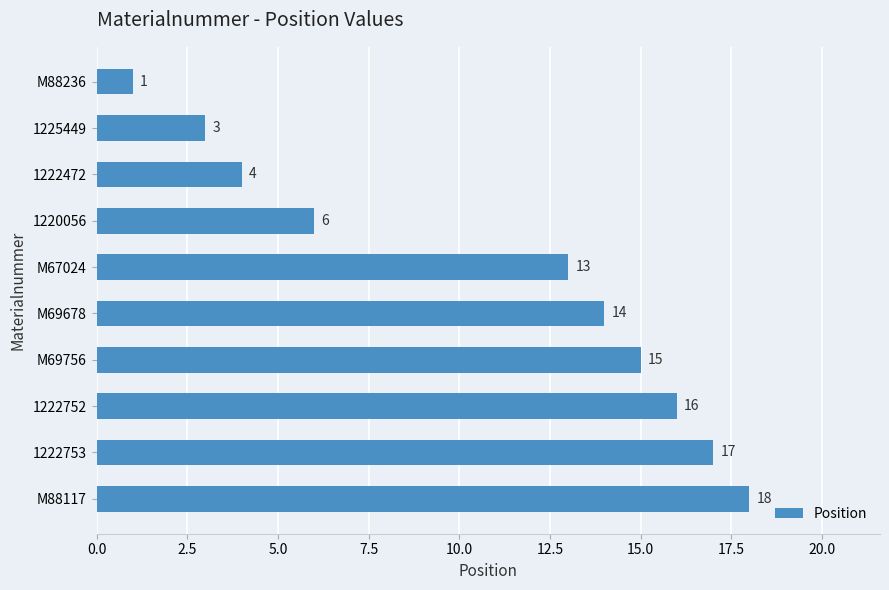

List the labels in order of value, smallest first.

M88236, 1225449, 1222472, 1220056, M67024, M69678, M69756, 1222752, 1222753, M88117